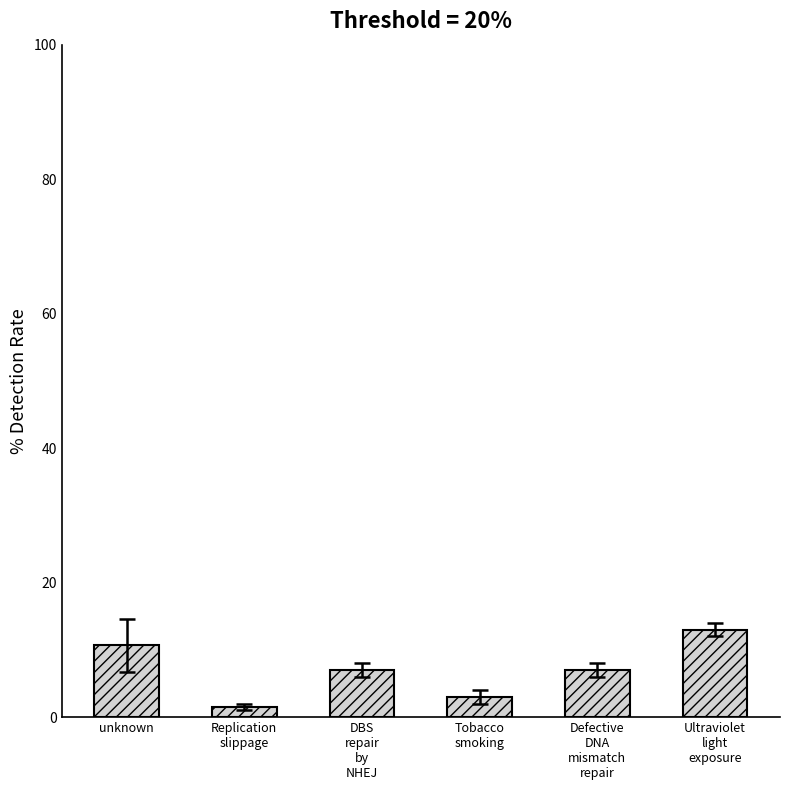

What is the difference between the maximum and second lowest values?

10.0